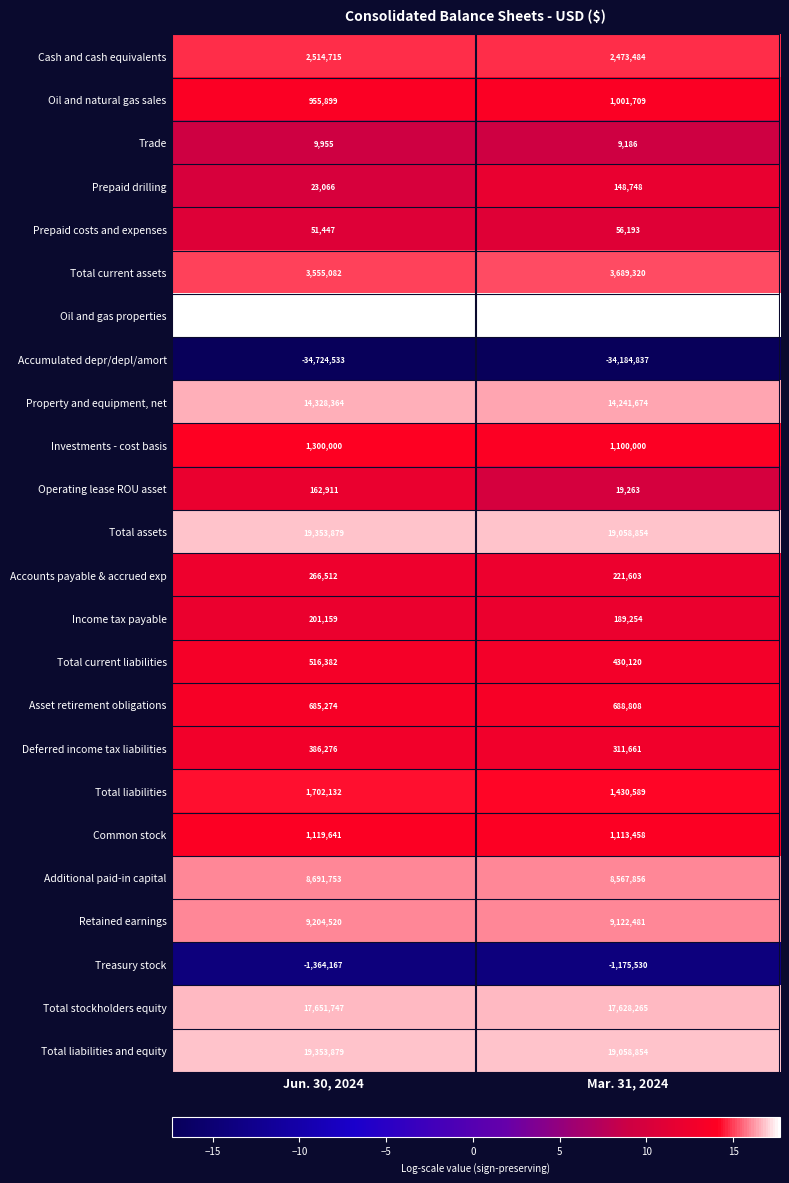

Which series has the largest range (max minus min)?

Oil and gas properties